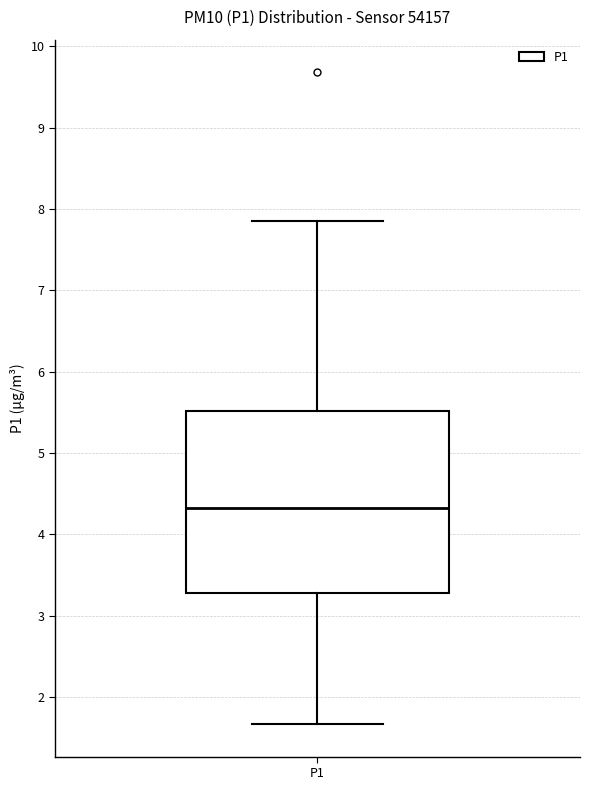

Transcribe this box plot: give where the median line is, the range the box spans, and where the two whiskers end, as read against the y-axis. The values are not printed on the chart, so give them approximately, as read against the axis.

median 4.3, box 3.3 to 5.5, whiskers 1.7 to 7.9